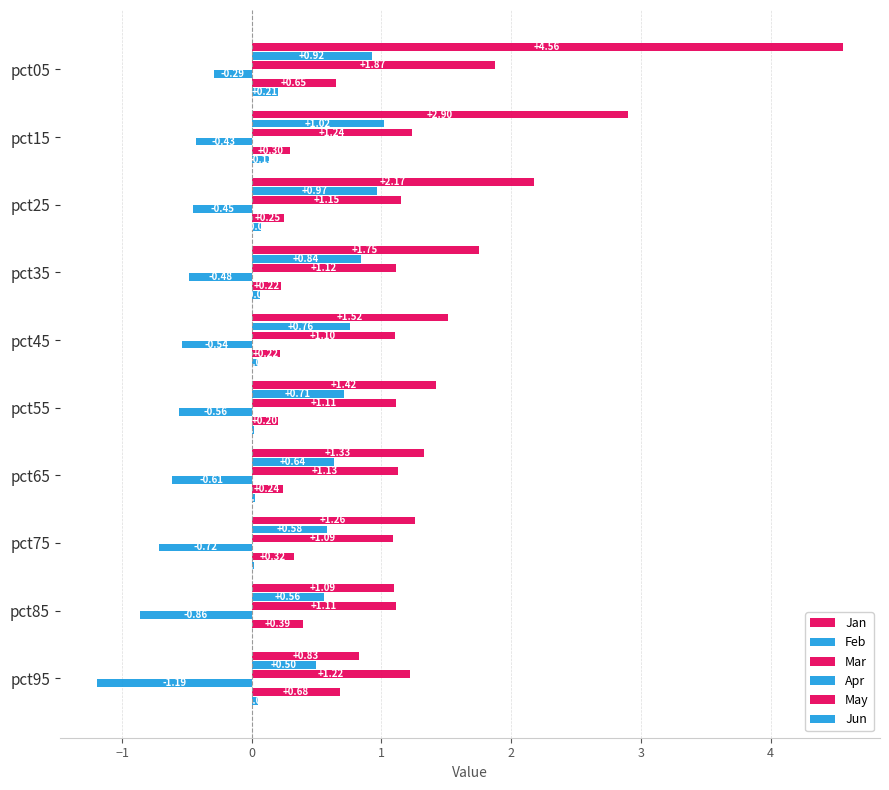

Count the number of data series in this chart.

6